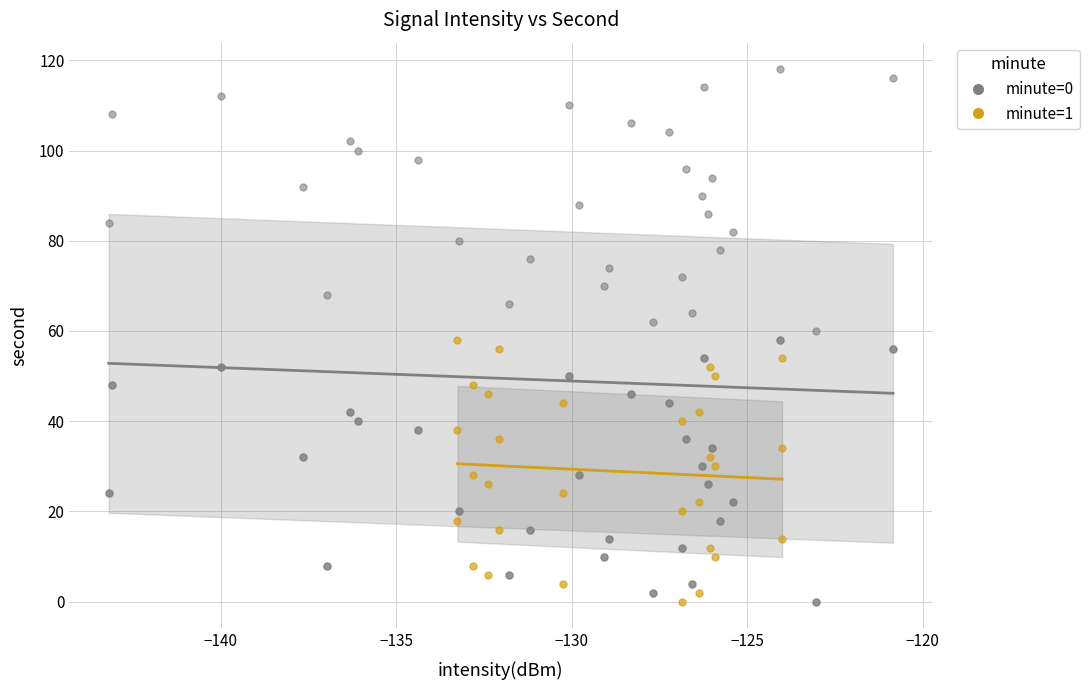

Which series has the widest spread of Y values?

minute=0